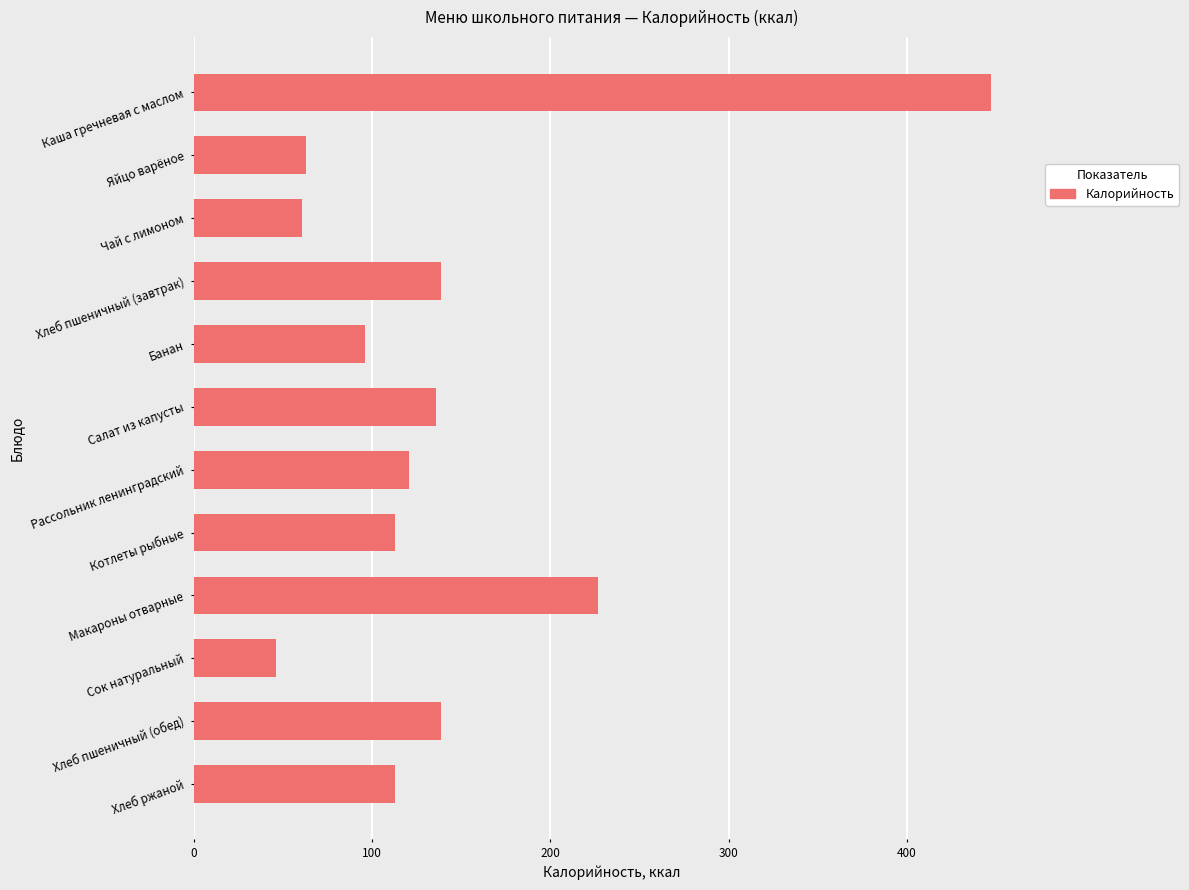

The value at Банан is 96. True or false?

True